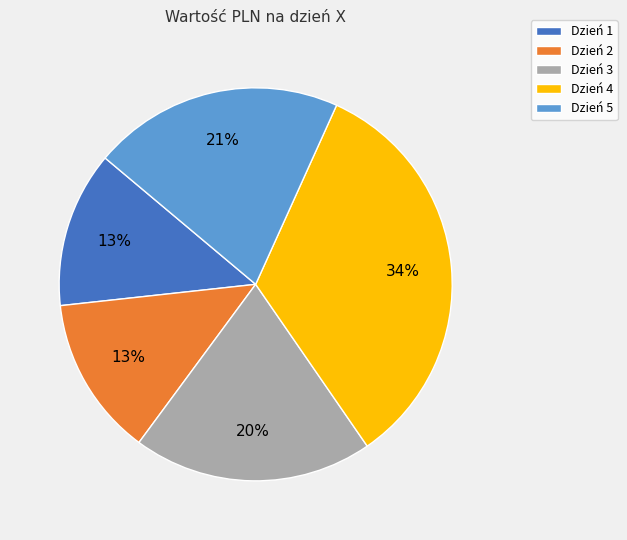

What is the largest slice in the pie chart?

Dzień 4